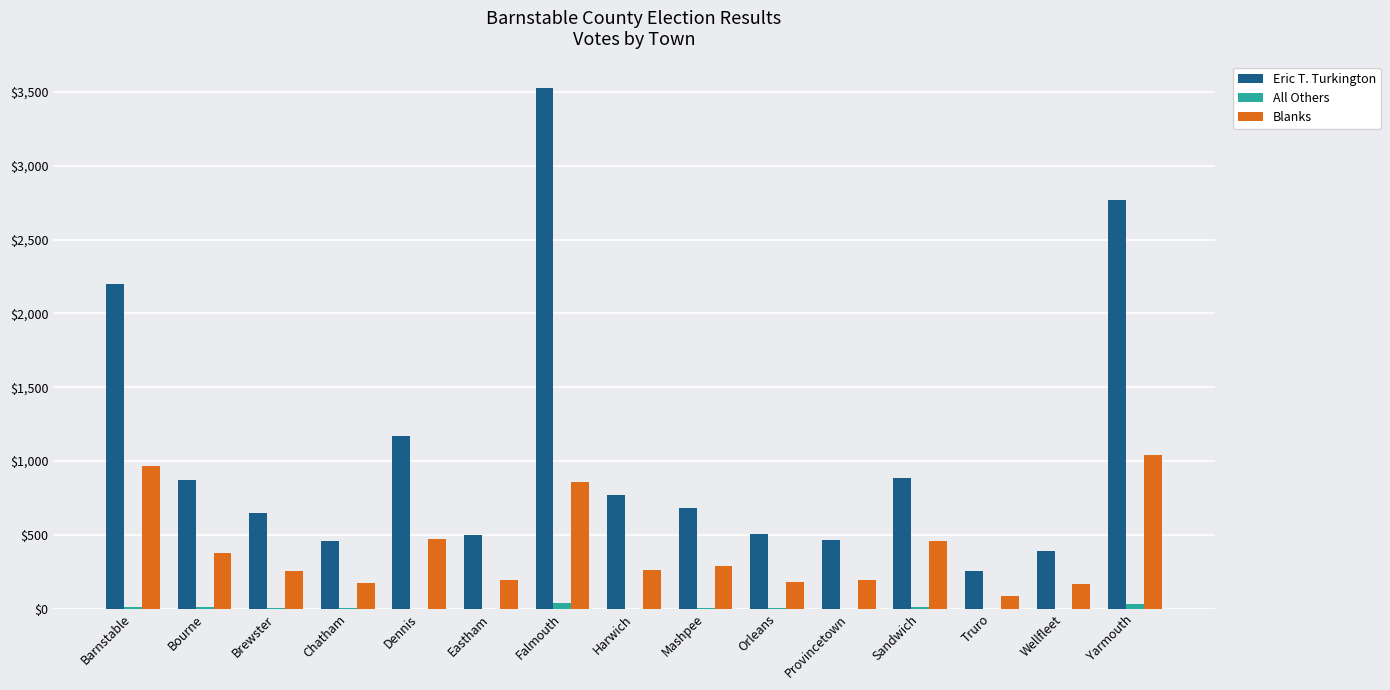

How many data points does each series have?

15